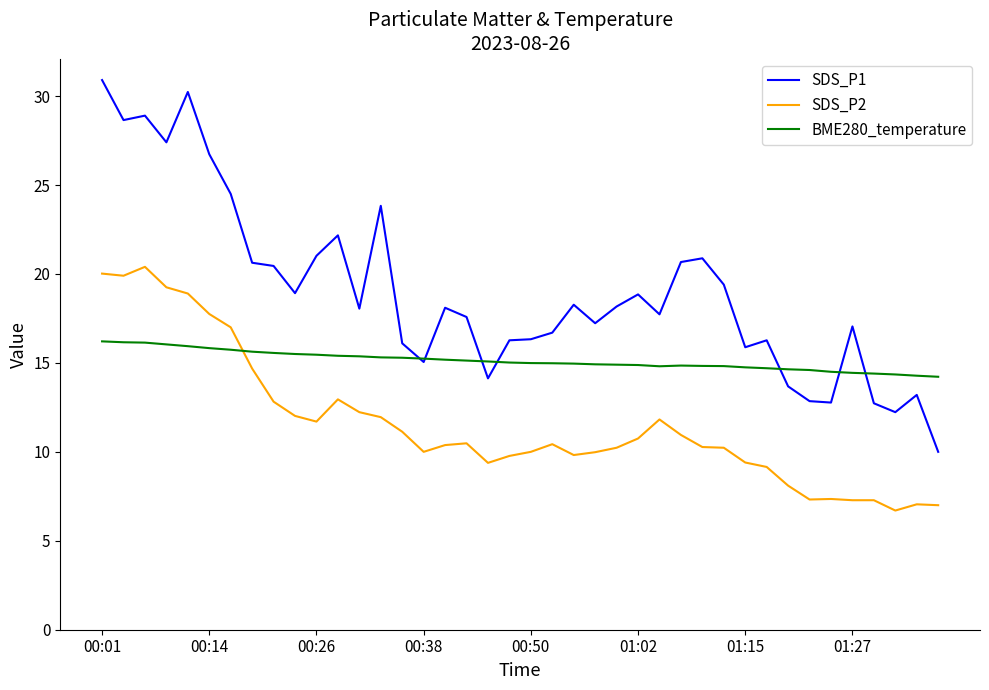

Which series has the largest range (max minus min)?

SDS_P1